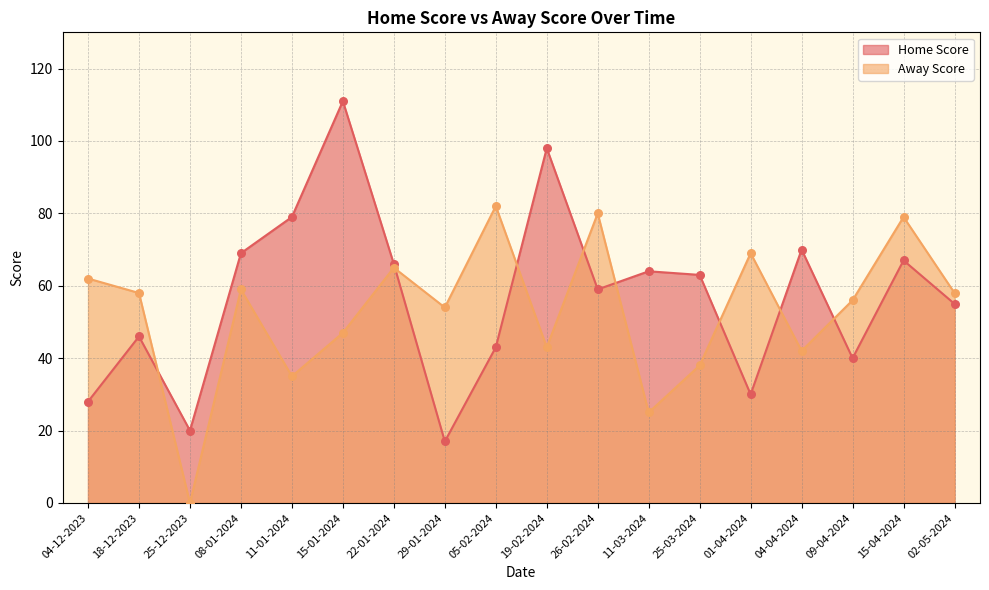

What are all the series names shown in the legend?

Home Score, Away Score